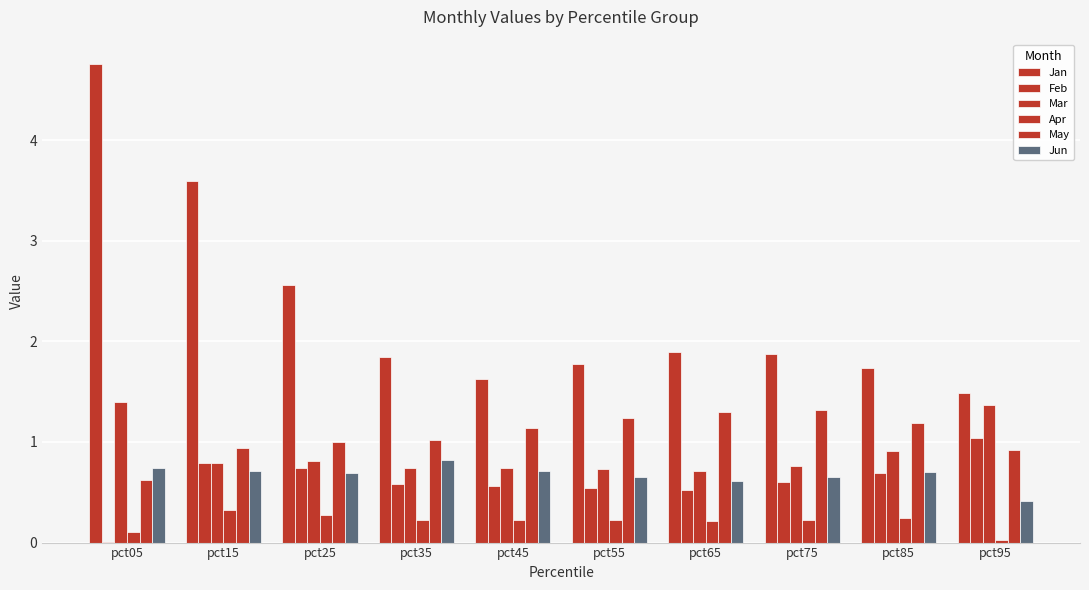

How many groups of bars are there?

10